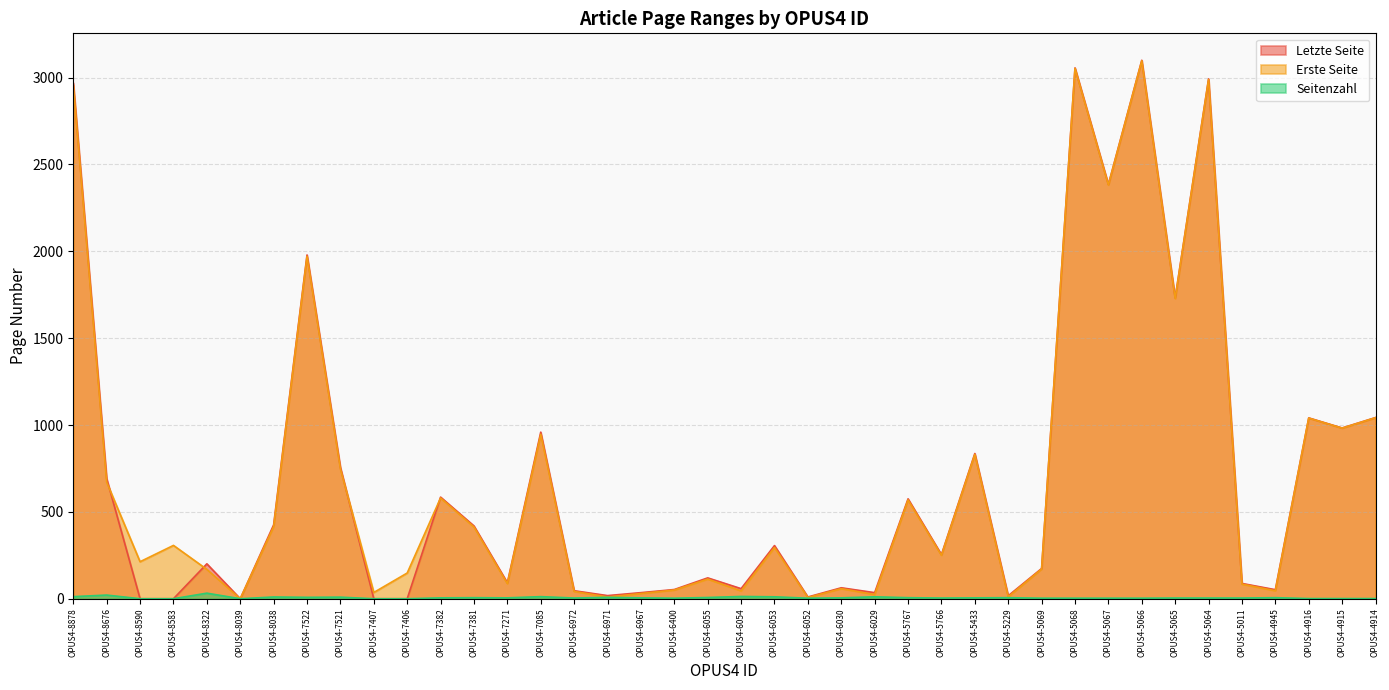

The Seitenzahl series shows 16 at OPUS4-7085. True or false?

False